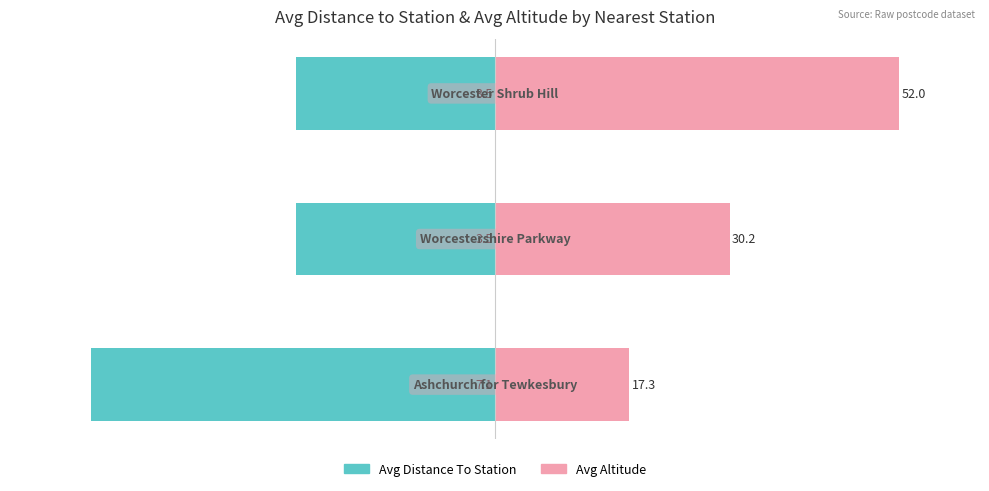

Which series has the widest spread of values?

Avg Altitude